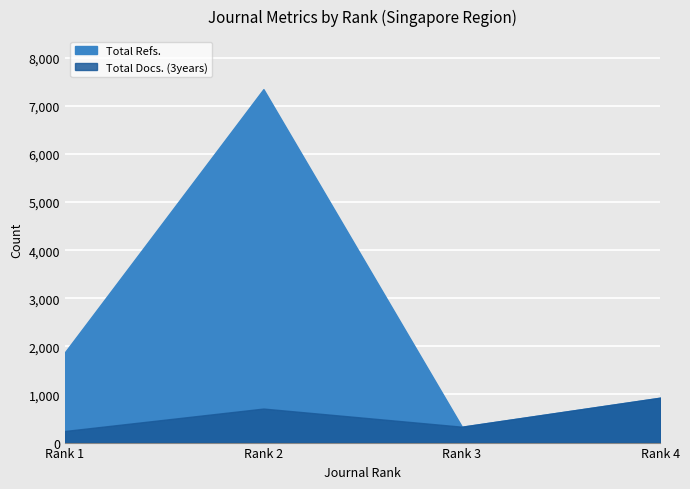

What is the difference between the maximum and minimum values in the Total Docs. (3years) series?

693